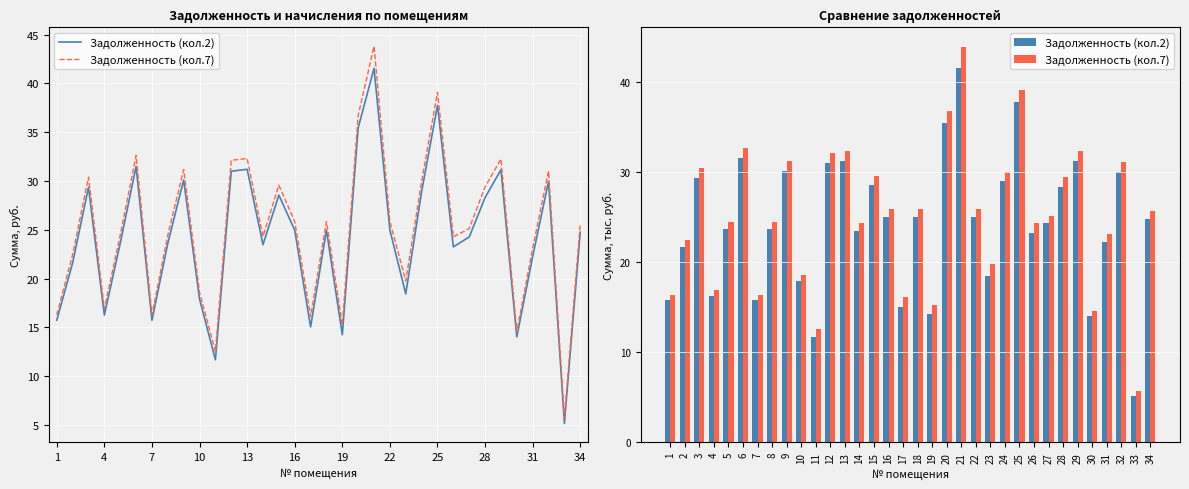

List the series in order of their peak value, lowest first.

Задолженность (кол.2), Задолженность (кол.7)